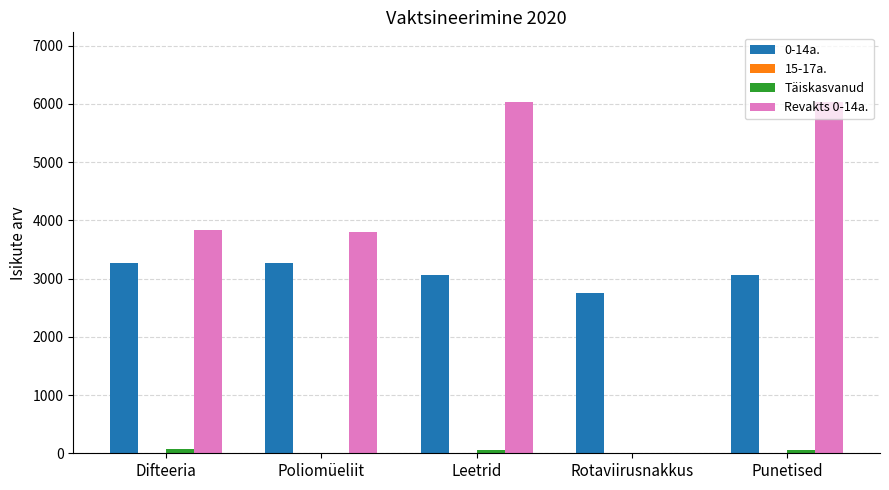

Which series has the largest total across all categories?

Revakts 0-14a.